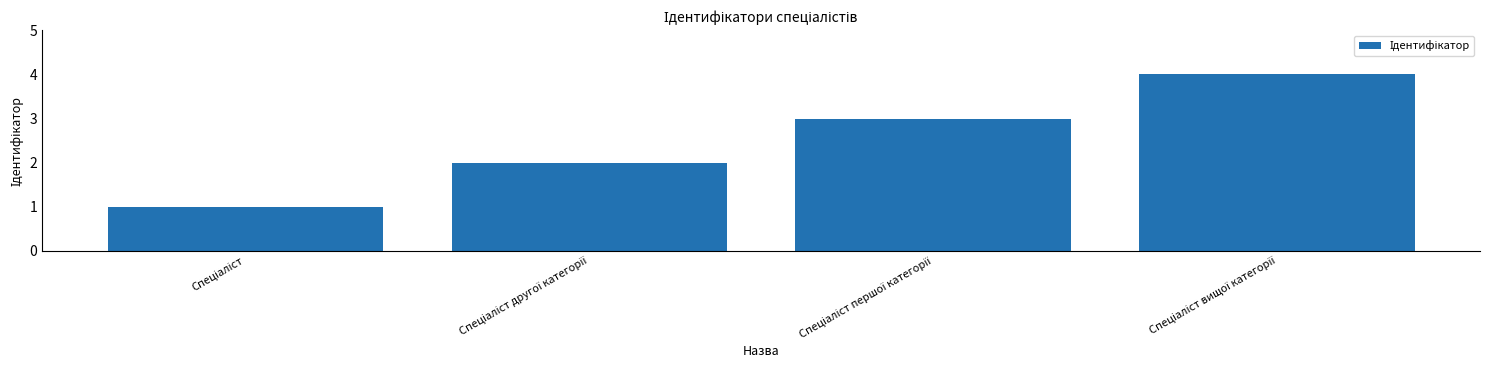

What is the difference between the maximum and minimum values?

3